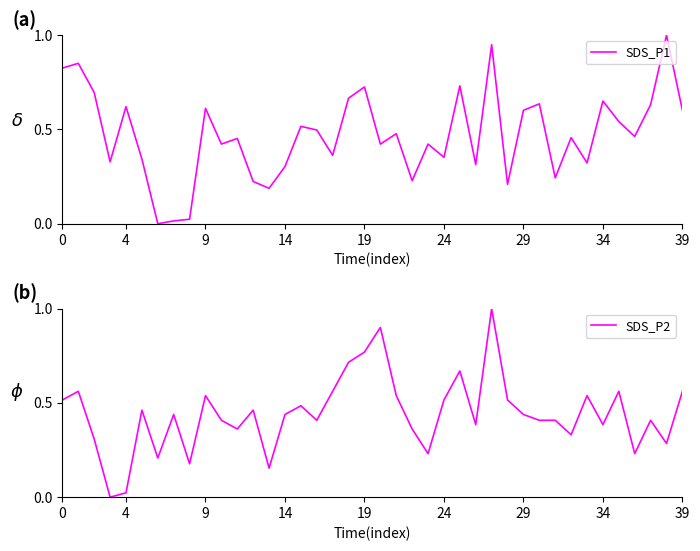

How many positive values does the SDS_P2 series have?

39